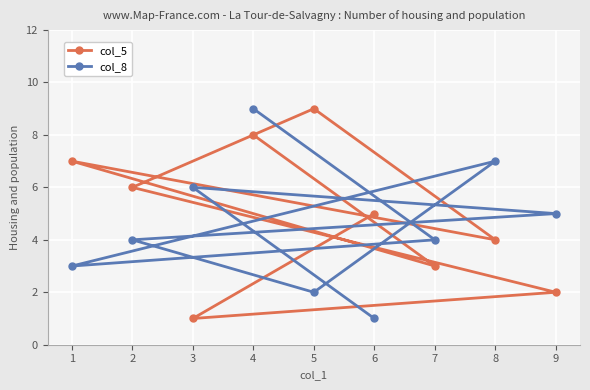

List the series in order of their overall mean, highest first.

col_5, col_8